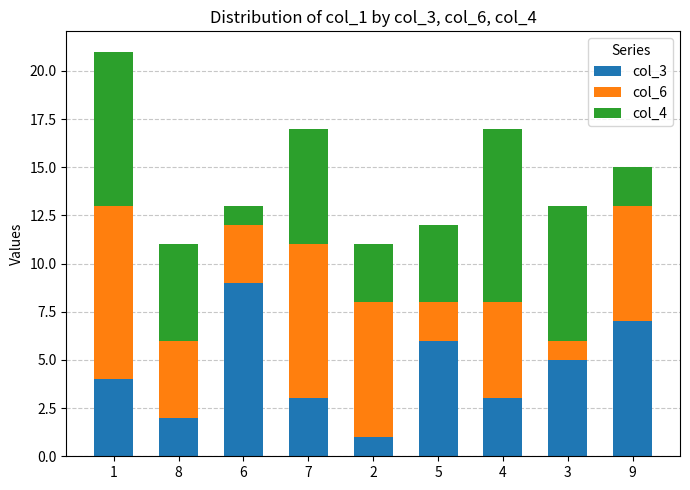

The col_3 series shows 0 at 2. True or false?

False